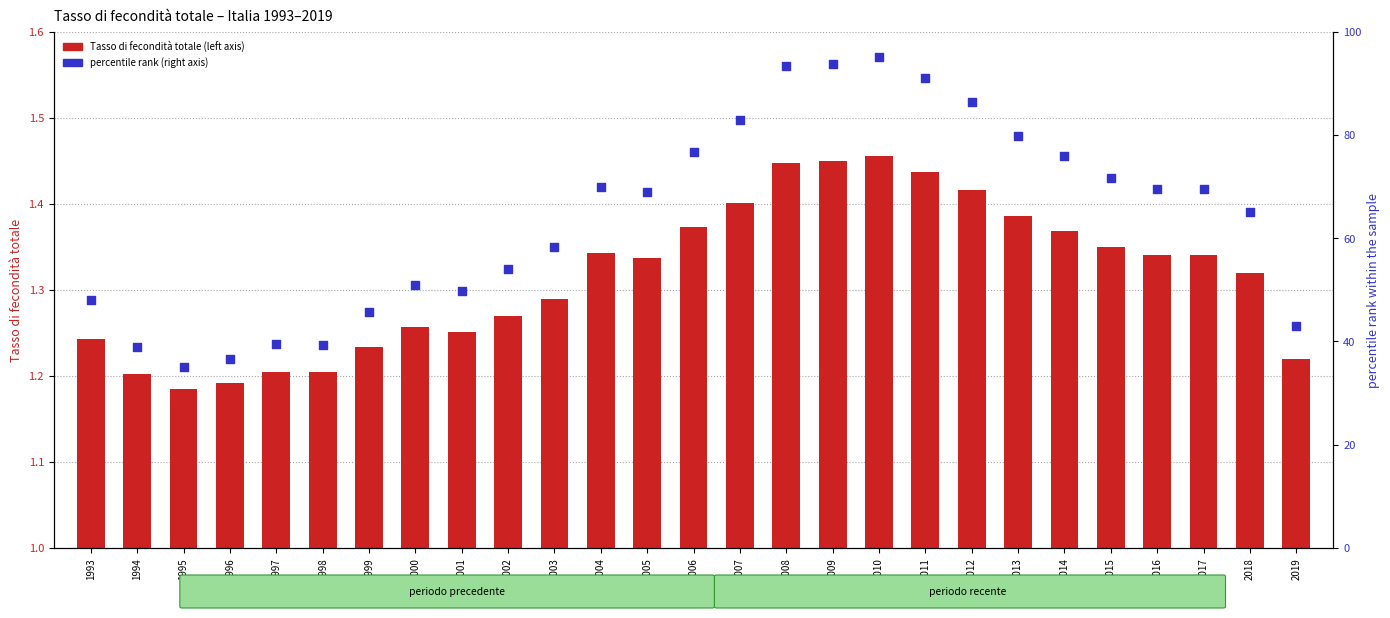

At how many categories does at least one series exceed 49?

19